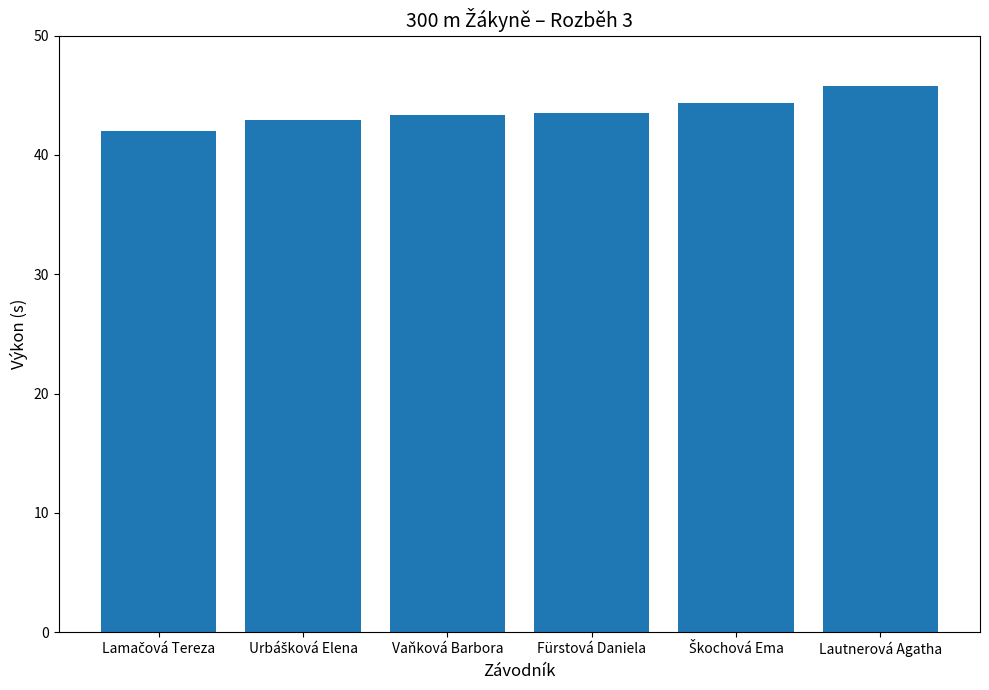

What is the difference between the second highest and second lowest values?

1.4